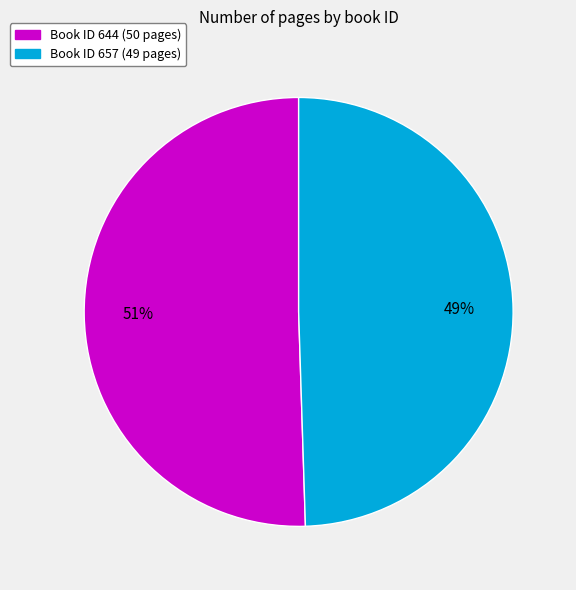

Is there a majority slice in this chart?

Yes